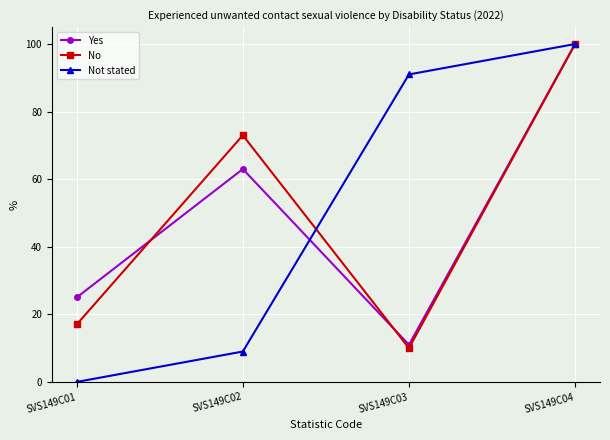

List the labels in order of Not stated value, largest first.

SVS149C04, SVS149C03, SVS149C02, SVS149C01